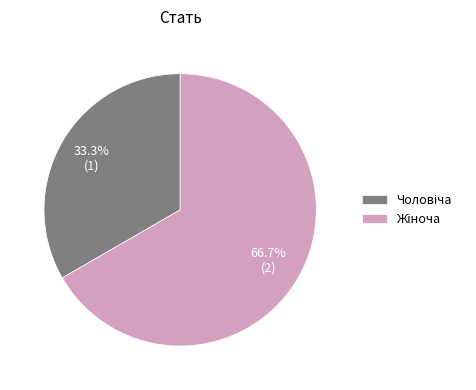

Does any single category account for the majority?

Yes